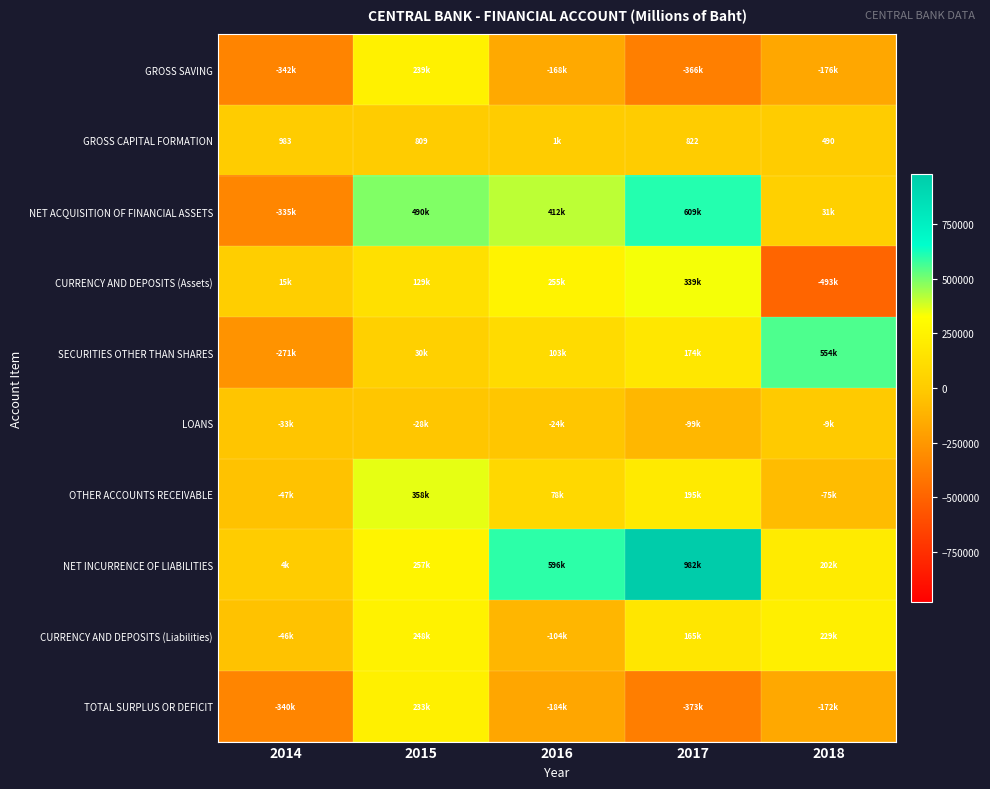

The TOTAL SURPLUS OR DEFICIT series shows -171808 at 2018. True or false?

True